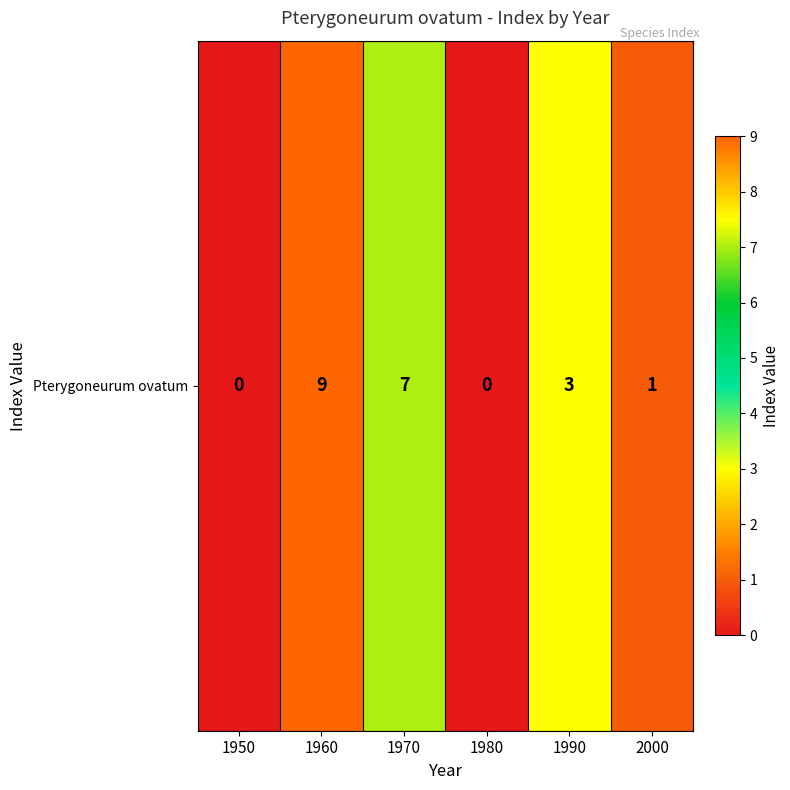

What is the sum of the values at 1950 and 2000?

1